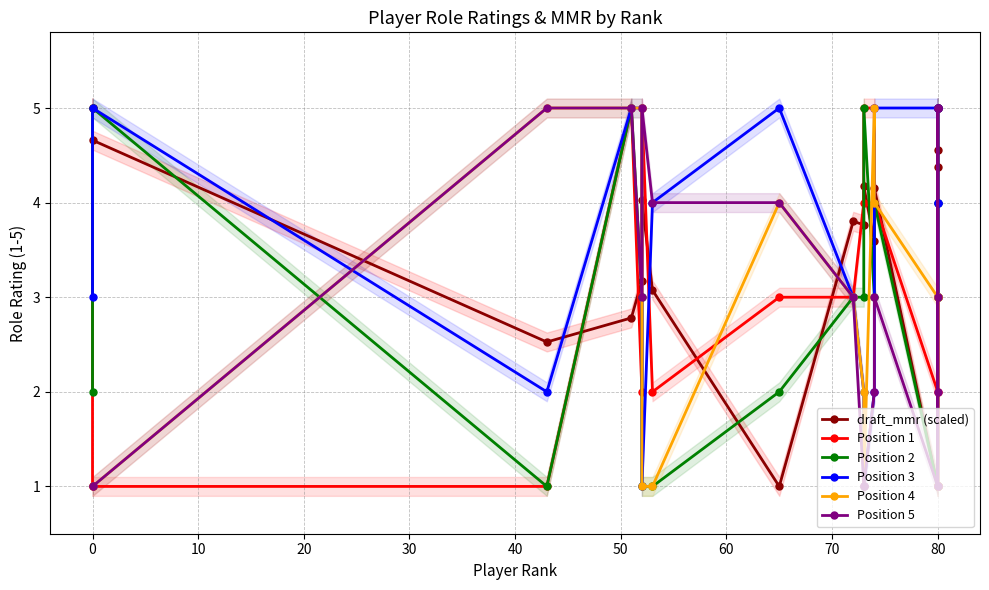

How many data points in Position 5 are above 3?

7